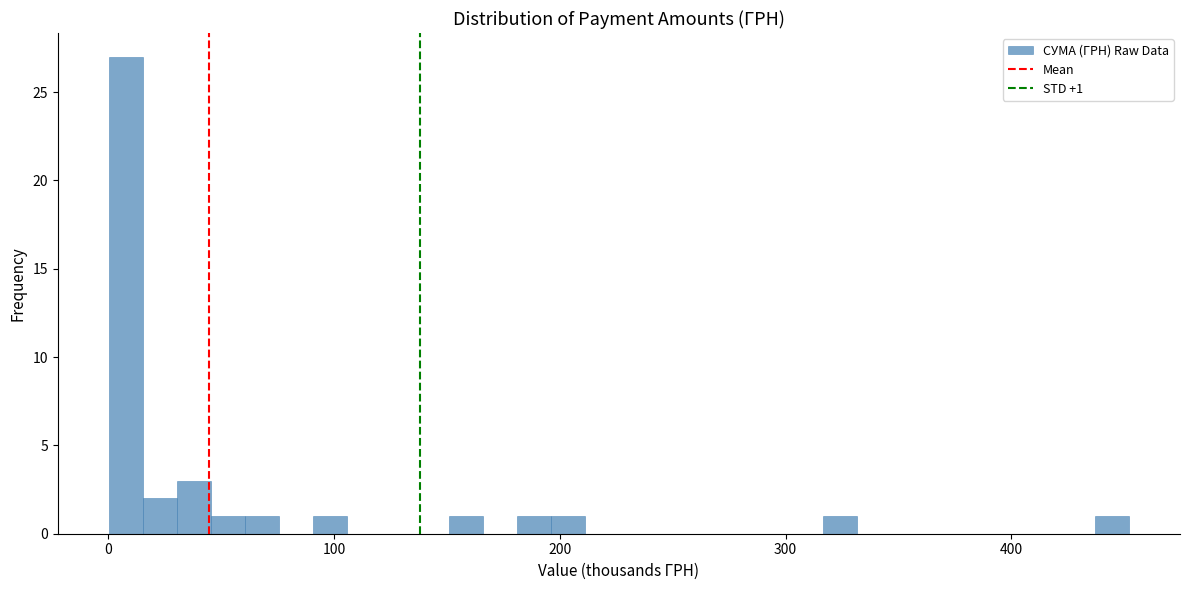

Around what value on the x-axis is the tallest bar? Give the approximate position of its centre, as read against the axis.

10